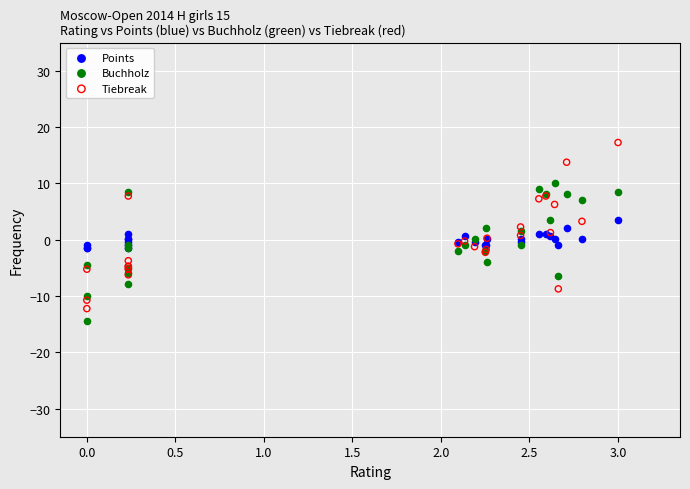

Which series contains the highest Y value?

Tiebreak